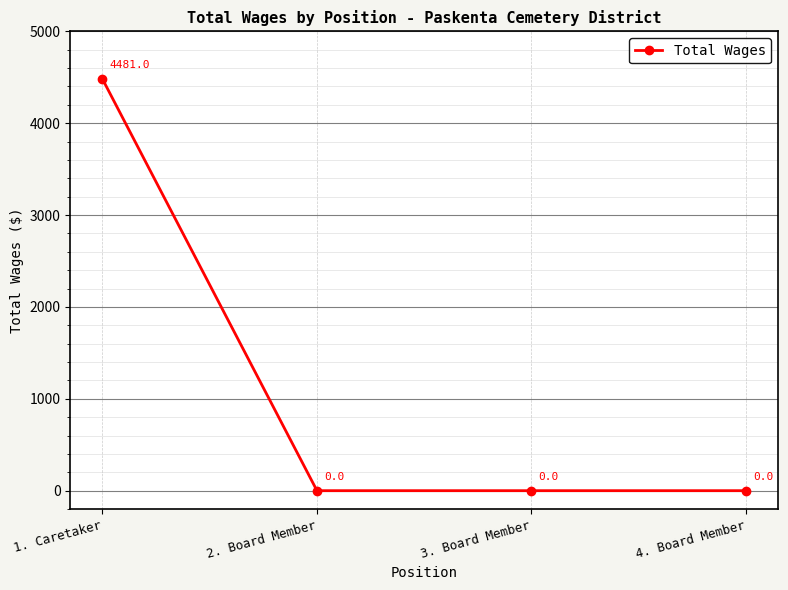

What position from the right is 3. Board Member?

2